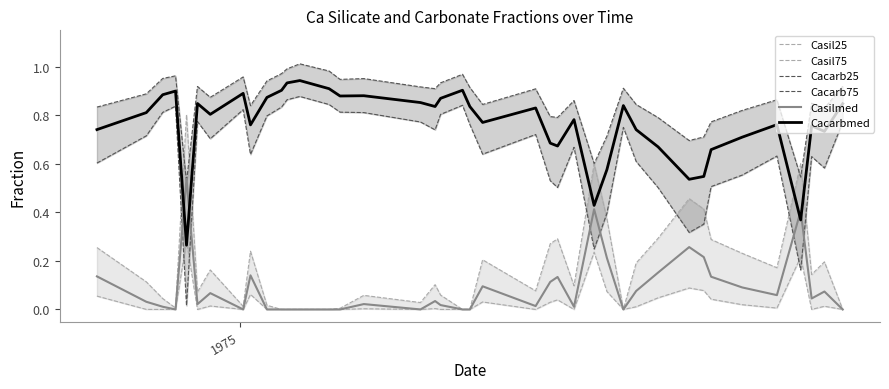

True or false: Cacarbmed and Casilmed intersect in this chart.

True